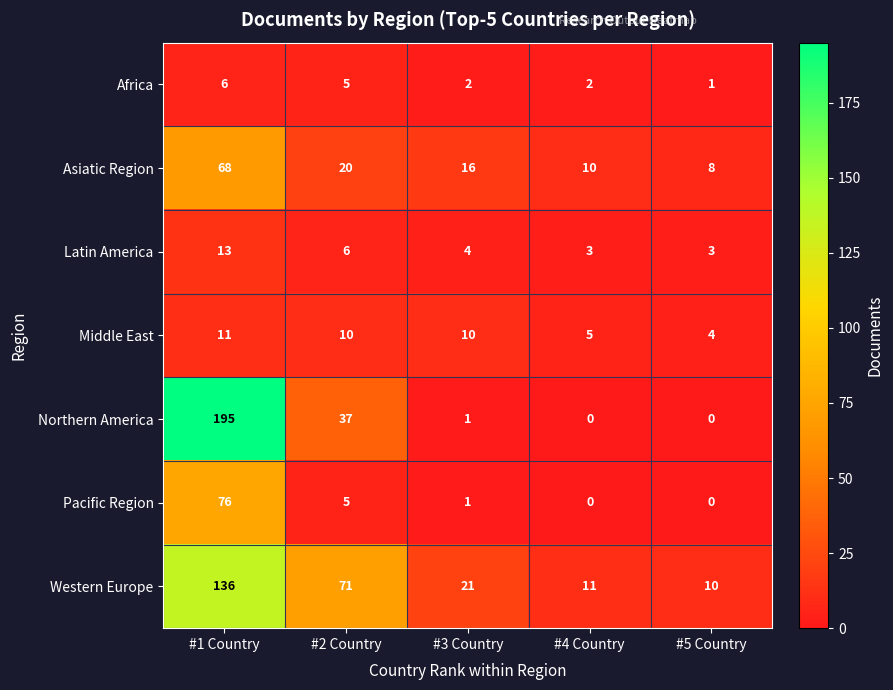

List the labels in order of Asiatic Region value, largest first.

#1 Country, #2 Country, #3 Country, #4 Country, #5 Country